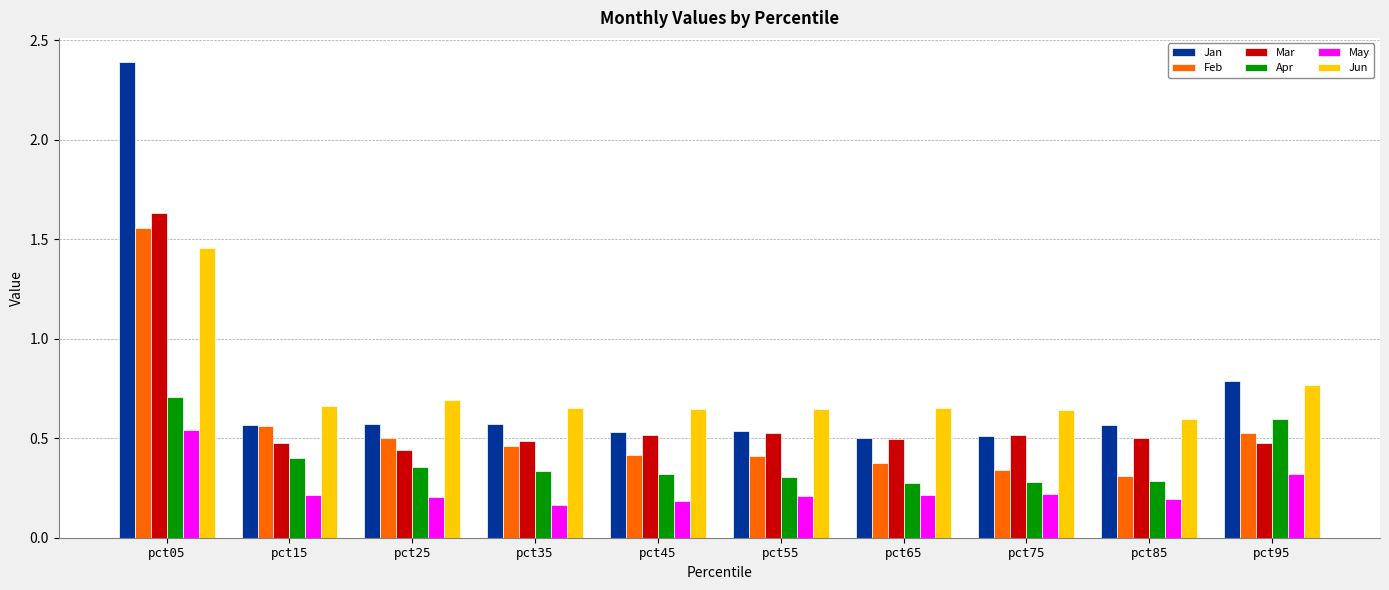

Between pct05 and pct15, which series saw the biggest shift?

Jan